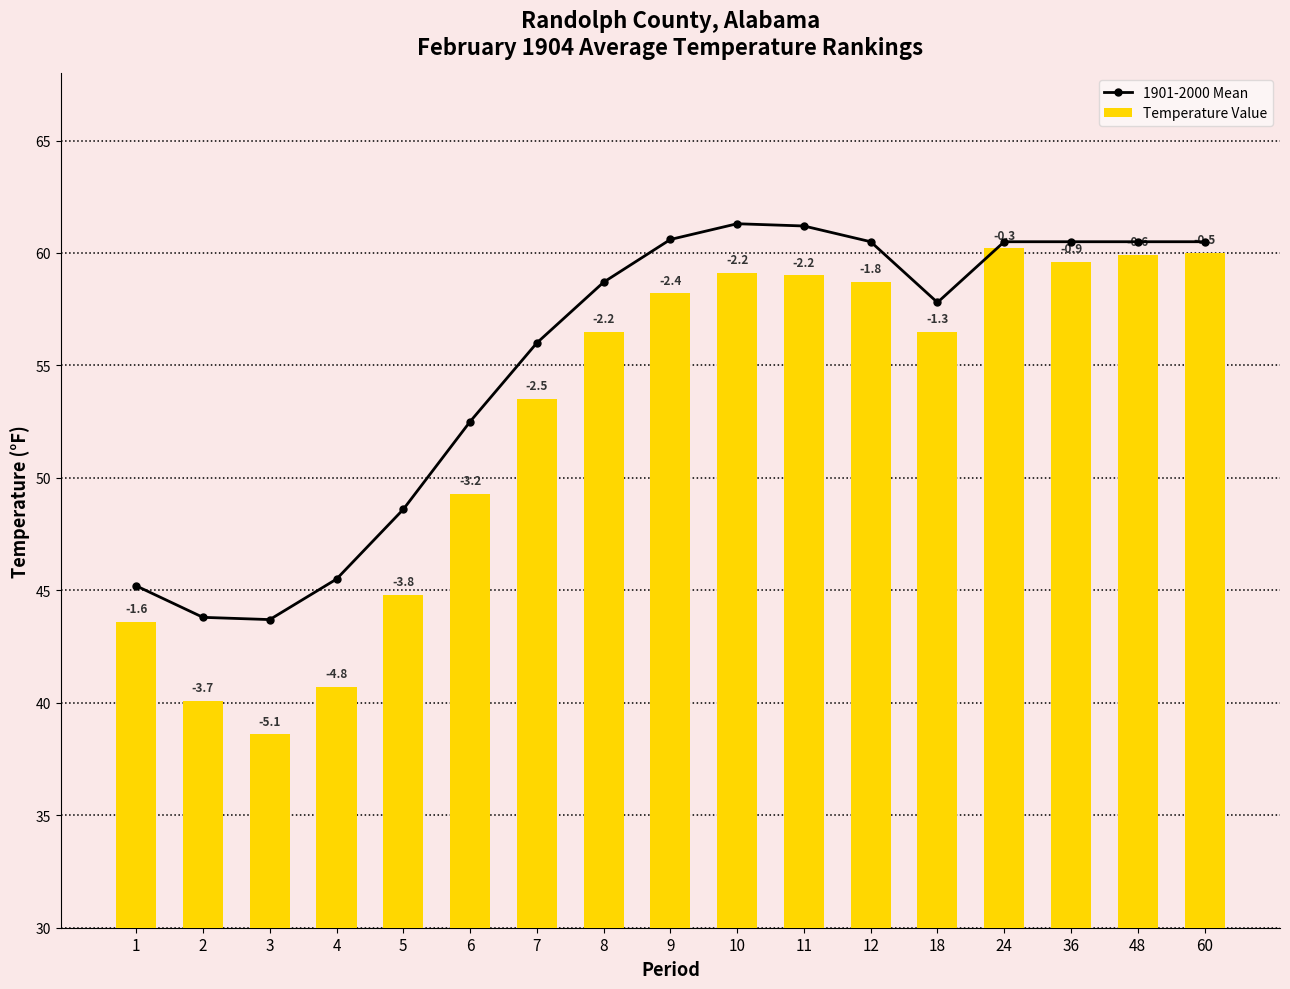

At which category is the sum across all series the highest?

24